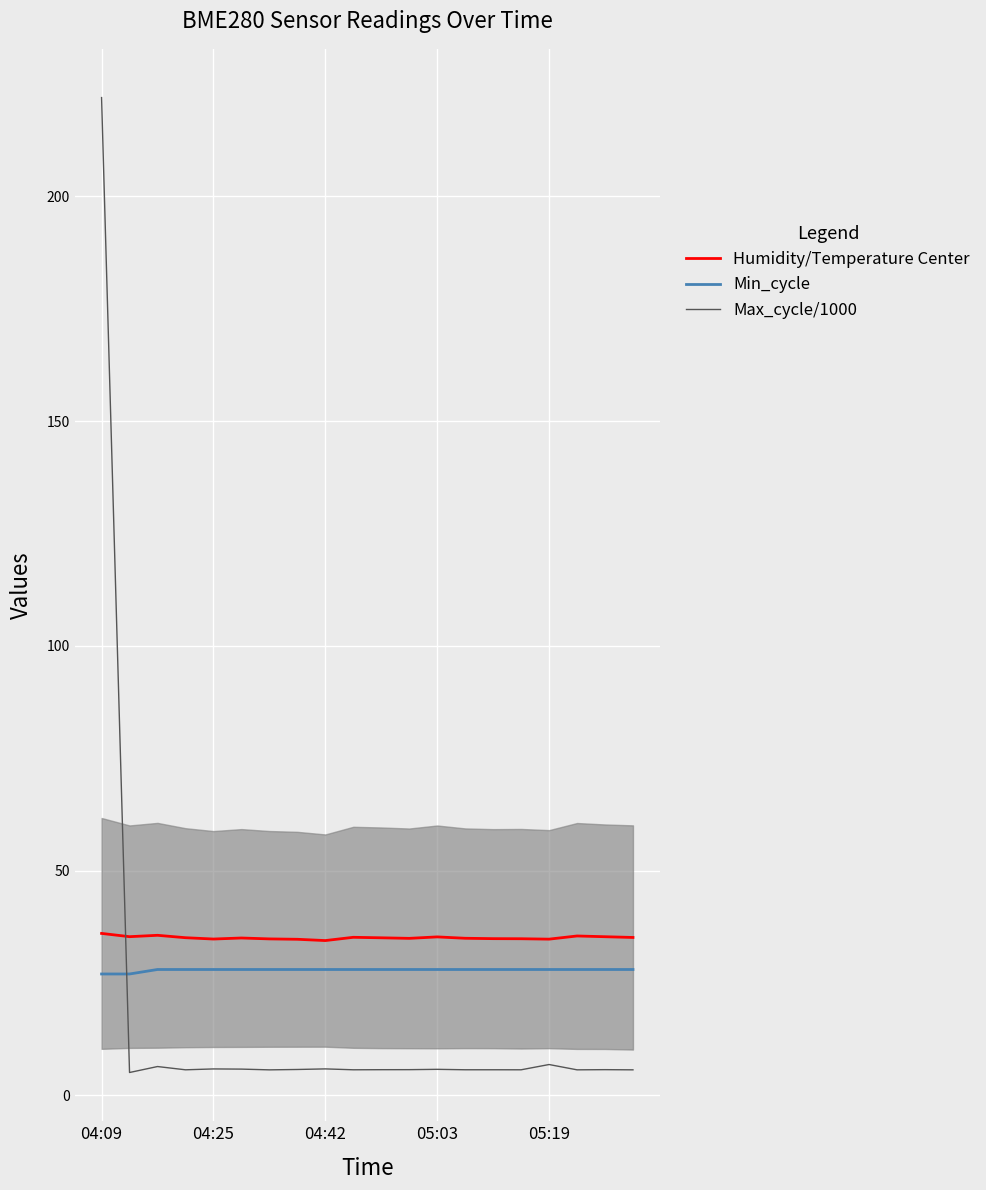

True or false: Min_cycle and Humidity/Temperature Center intersect in this chart.

False